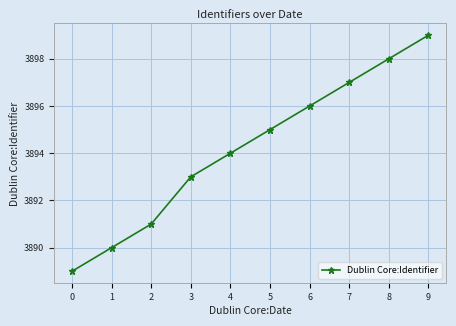

Reading right to left, list all the values displayed in this chart.

3899	3898	3897	3896	3895	3894	3893	3891	3890	3889